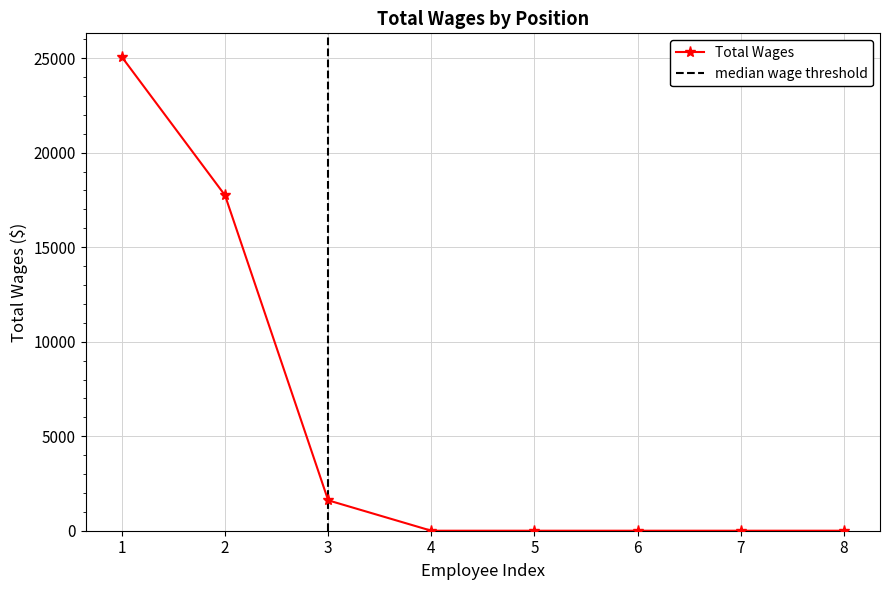

How many distinct data groups are displayed?

1